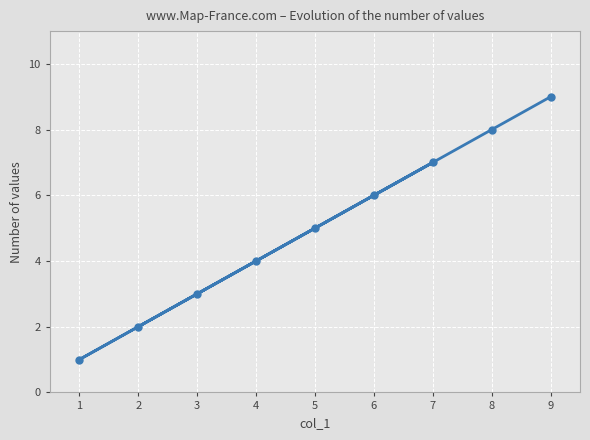

Rank the categories by value from highest to lowest.

9, 8, 7, 6, 5, 4, 3, 2, 1